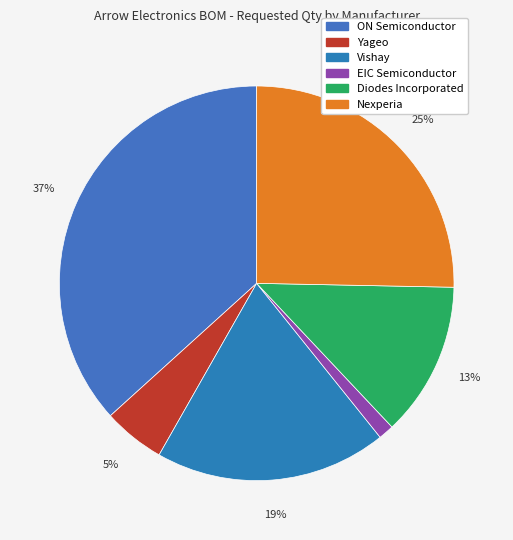

Does Vishay account for over 50% of the chart?

No